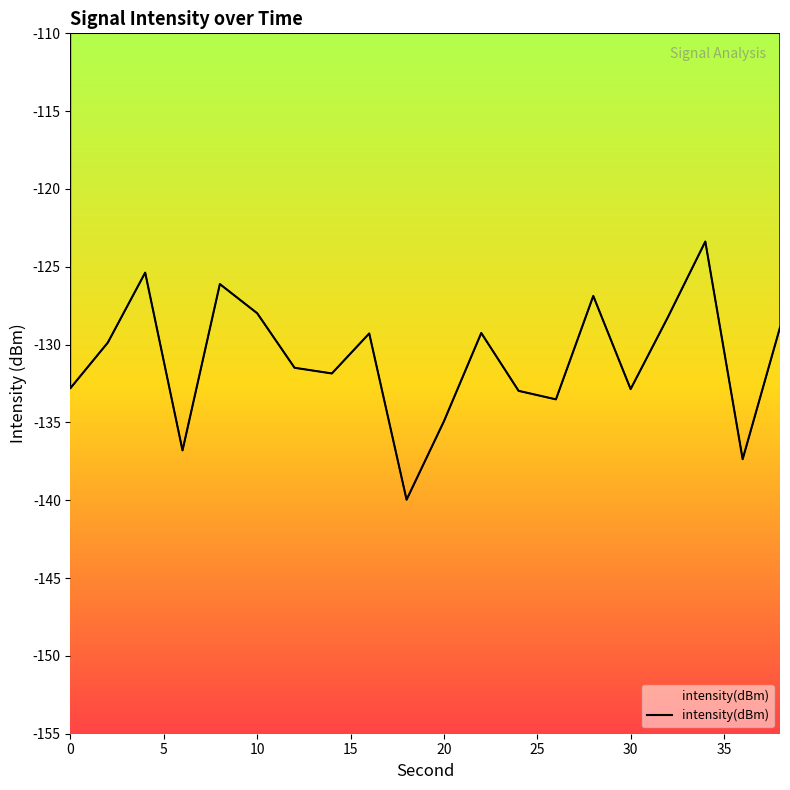

What is the maximum value shown in the chart?

-123.4